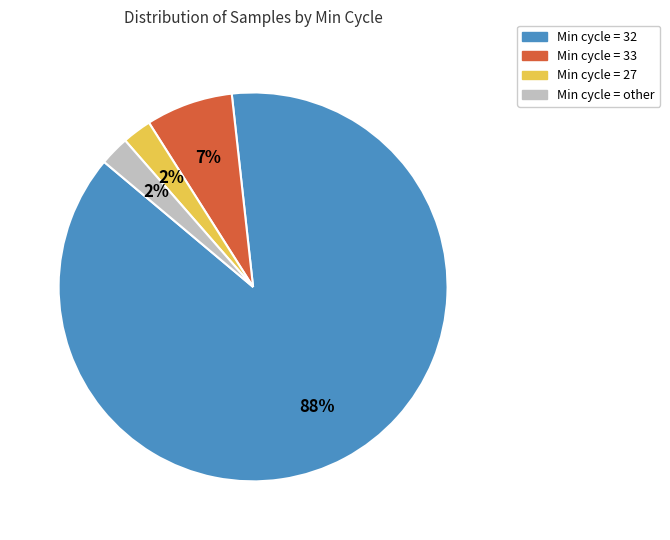

Which slice is the largest?

Min cycle = 32